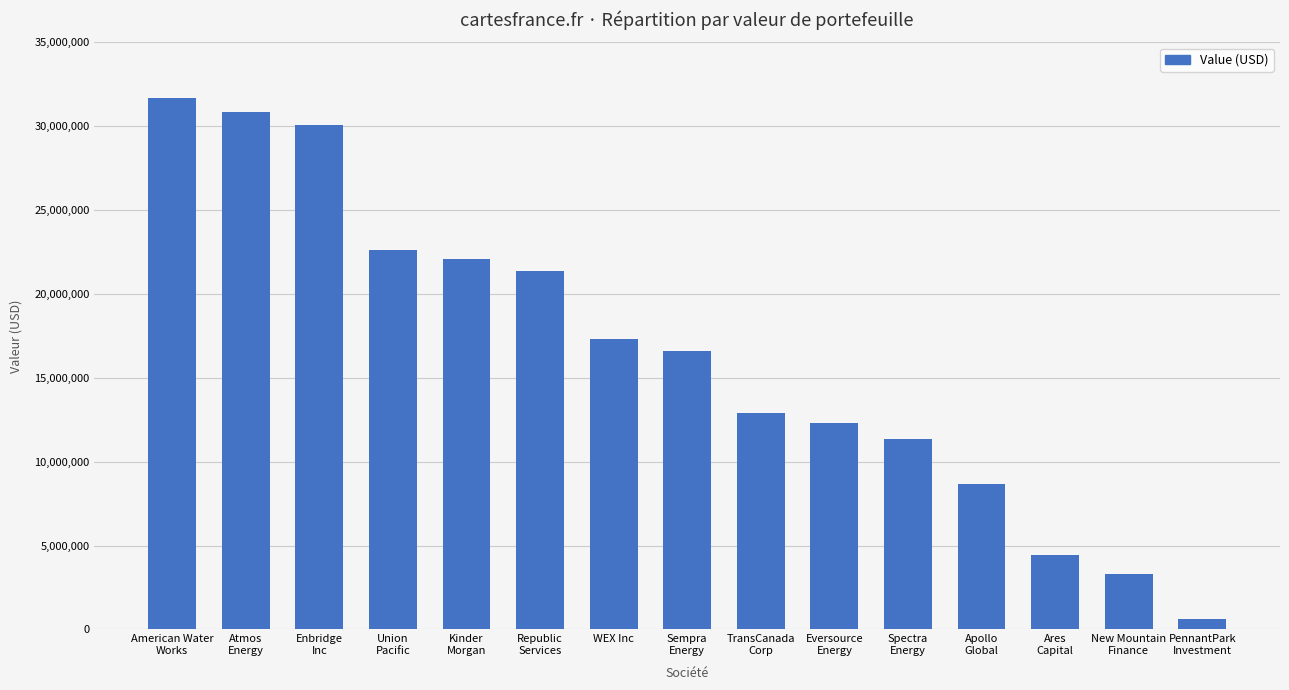

What is the average value?

16409000